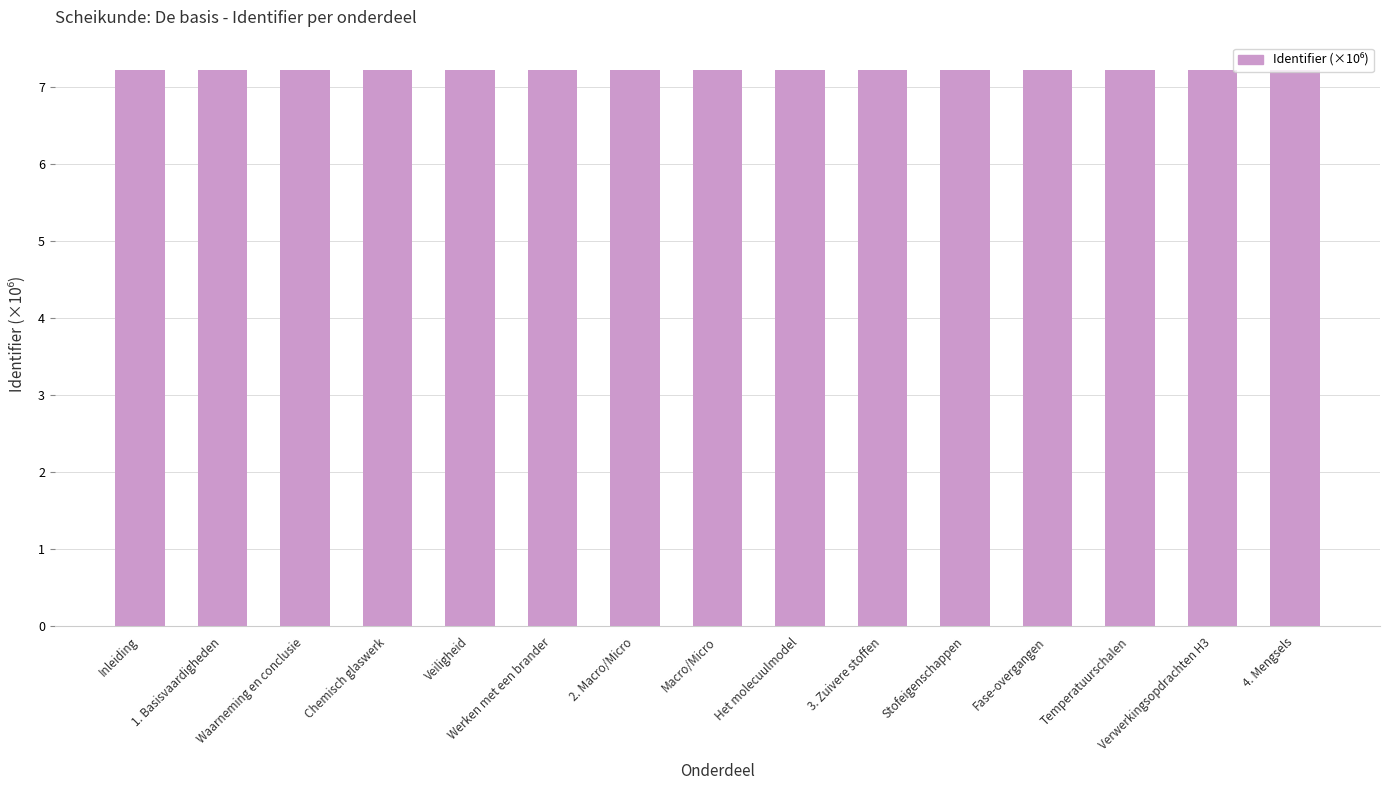

What is the greatest value displayed?

7.2